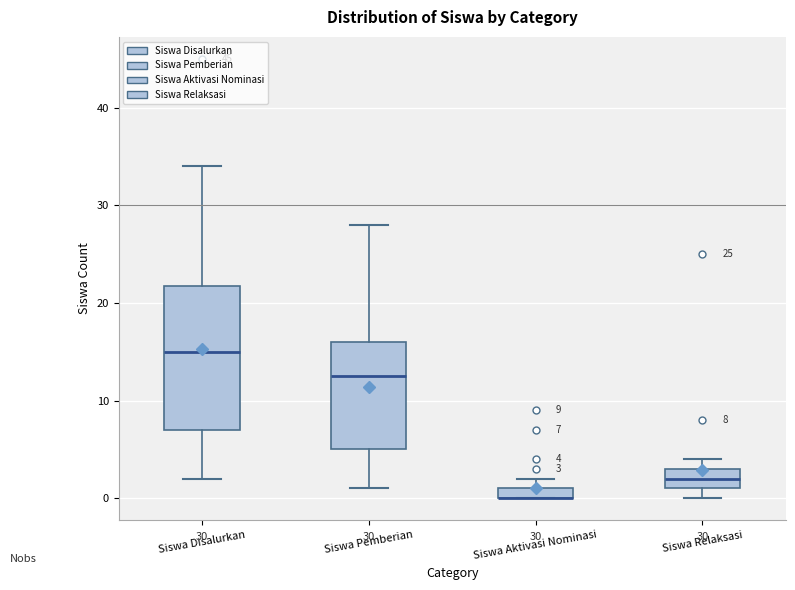

Which box is the tallest, from its lower edge to its upper edge?

Siswa Disalurkan